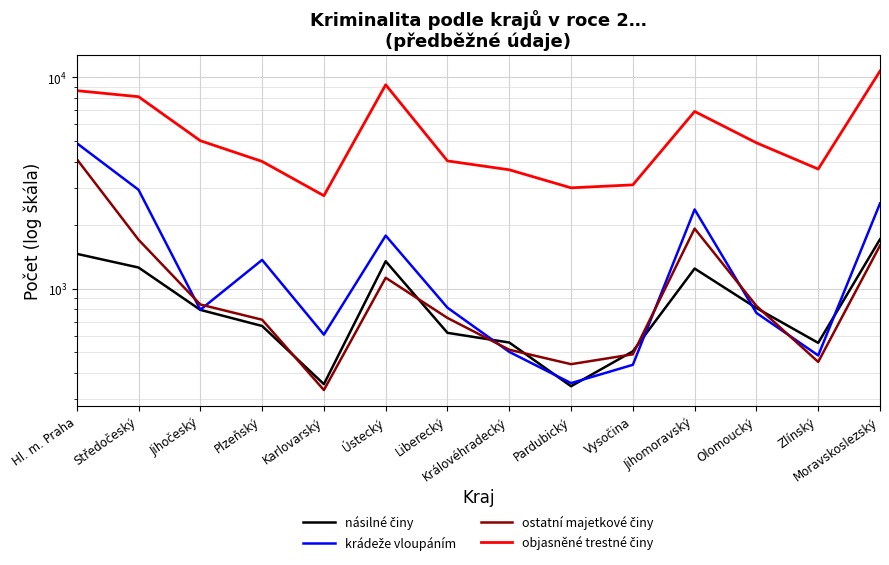

Where do krádeže vloupáním and ostatní majetkové činy first cross each other?

Středočeský and Jihočeský